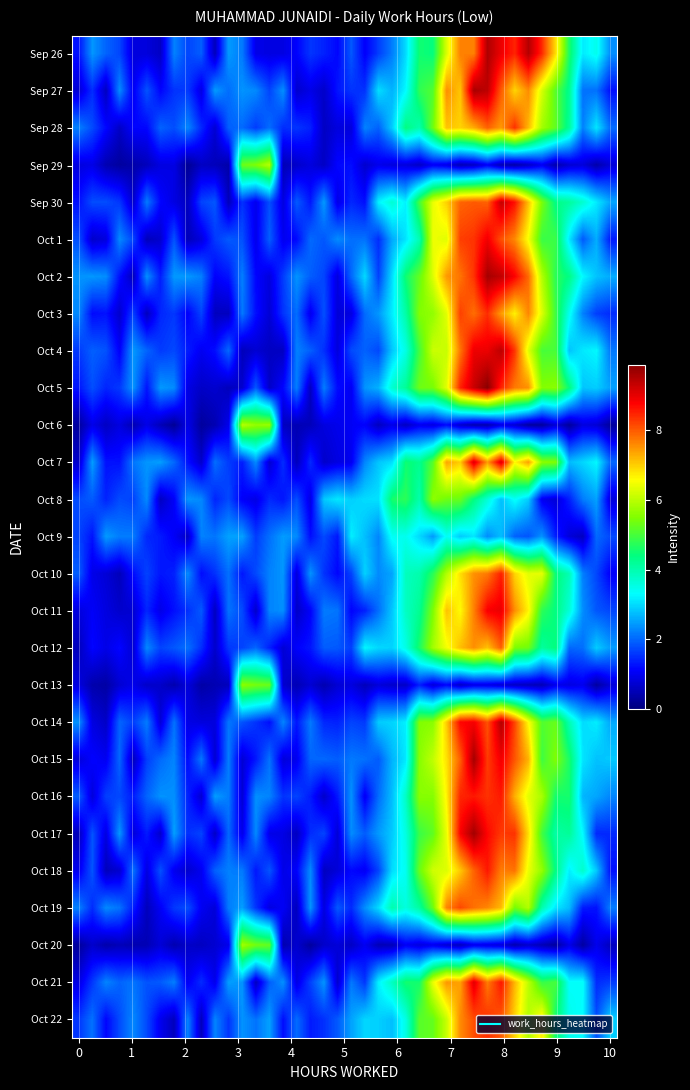

Reading left to right, what are all the values shown in this chart?

Sep 26: 1.2	2.4	2.0	1.7	0.8	0.8	0.6	2.2	1.7	1.9	0.5	2.4	2.2	0.9	0.9	0.9	1.1	1.6	1.4	1.1	1.9	1.1	1.6	2.2	3.0	4.5	4.4	6.3	7.7	7.7	9.5	8.9	8.5	9.5	8.4	6.9	4.6	3.1	3.5	2.3
Sep 27: 0.7	1.5	0.6	2.3	1.0	1.8	1.1	1.5	1.6	0.9	2.4	2.1	2.4	2.3	1.7	2.3	0.7	0.9	0.7	1.3	1.5	1.5	3.0	2.6	3.3	4.8	5.1	7.5	7.1	9.6	9.4	8.0	6.9	7.6	6.2	5.2	4.3	2.1	2.1	1.2
Sep 28: 2.2	1.7	1.2	0.6	1.1	1.2	2.0	1.8	2.3	1.4	0.7	1.9	2.0	1.6	2.0	1.5	1.6	1.4	0.6	0.8	0.8	2.2	1.9	2.9	4.4	4.0	5.4	7.1	7.0	7.3	7.9	7.5	8.4	7.2	5.8	5.2	4.2	2.2	3.1	2.0
Sep 29: 0.8	0.9	0.5	0.3	0.4	0.5	0.9	0.9	0.2	0.6	0.5	0.4	5.3	5.5	6.0	0.5	0.7	0.8	0.6	1.2	1.2	0.7	1.0	0.8	0.8	0.6	1.0	0.9	0.5	0.6	1.0	0.5	0.4	0.6	1.0	0.4	0.7	0.8	0.4	0.8
Sep 30: 1.2	1.8	1.8	1.6	0.7	2.2	1.1	0.9	0.6	1.7	1.9	0.5	1.5	1.0	1.8	0.9	1.9	1.3	2.4	0.9	1.4	1.2	3.2	3.7	3.2	5.0	6.4	7.0	7.9	8.0	7.9	9.3	8.7	7.1	5.4	4.4	4.1	3.7	3.1	2.5
Oct 1: 1.8	0.7	0.8	2.3	1.7	0.5	0.7	1.8	0.5	0.8	1.6	1.9	1.8	0.9	1.9	1.0	1.2	2.0	1.9	2.3	2.1	2.1	1.5	2.6	3.1	3.9	6.4	6.3	8.2	8.3	8.9	8.1	7.6	6.5	4.9	4.9	3.1	1.9	2.6	1.3
Oct 2: 2.4	2.4	2.3	1.2	0.5	2.4	1.4	2.4	2.4	2.2	1.1	1.3	2.2	1.1	0.8	1.6	2.4	1.9	1.7	0.8	2.0	3.0	1.7	3.0	4.5	5.2	6.3	7.5	7.8	8.3	9.6	9.4	8.8	7.9	5.9	4.8	4.4	3.3	2.8	2.6
Oct 3: 2.3	1.2	1.3	0.7	1.7	0.6	1.4	1.6	1.1	1.7	0.6	0.6	2.1	1.2	0.8	1.5	2.1	1.0	1.8	0.8	0.9	2.0	2.4	3.1	4.1	5.5	5.7	6.3	8.2	7.8	8.4	7.4	6.7	7.6	6.3	4.9	3.4	2.2	1.6	1.5
Oct 4: 1.6	1.9	1.8	1.1	2.4	2.0	1.6	1.7	1.3	1.0	1.2	2.0	0.5	0.7	0.6	0.6	2.2	1.9	1.5	0.8	1.7	1.9	1.7	2.8	3.5	5.0	6.1	6.1	7.8	8.9	8.9	9.4	8.3	6.3	5.0	5.0	2.8	3.1	3.3	2.2
Oct 5: 1.3	1.8	1.4	1.6	2.4	1.3	2.4	2.3	0.9	0.6	0.7	0.5	0.7	1.9	0.6	1.1	2.2	0.6	2.2	1.2	1.0	2.4	2.6	3.7	4.2	5.3	5.4	6.3	8.5	9.3	9.9	8.5	7.7	7.5	5.5	5.6	4.4	2.8	2.9	2.5
Oct 6: 0.3	0.9	0.6	0.9	0.5	0.9	0.5	0.2	0.9	0.3	0.5	1.0	6.0	5.7	5.7	0.6	0.5	0.5	0.8	1.0	1.0	1.1	0.6	0.9	0.6	1.0	0.9	1.2	0.7	0.4	0.4	0.9	0.7	0.3	0.3	0.8	0.3	0.9	0.8	0.3
Oct 7: 0.7	2.5	1.2	1.2	2.1	2.4	2.5	2.0	1.3	0.7	2.1	1.6	1.3	2.3	0.7	1.5	0.5	1.5	0.7	0.9	1.0	2.3	2.8	3.0	4.5	4.3	5.1	7.4	7.0	9.1	7.5	9.1	6.7	7.4	5.6	5.5	2.7	3.0	3.3	2.0
Oct 8: 1.8	1.9	1.4	1.8	1.7	2.3	0.6	1.1	2.4	2.3	1.4	1.7	1.1	0.9	1.5	1.3	1.8	0.9	2.8	3.1	2.9	3.0	3.1	4.6	4.8	4.0	5.6	5.3	5.3	4.4	3.7	2.8	3.4	2.9	1.0	0.8	1.4	2.2	2.5	0.8
Oct 9: 1.7	1.3	2.4	2.2	2.2	1.4	1.3	1.0	0.6	2.2	2.1	2.5	2.5	1.6	2.1	2.5	2.3	1.2	1.7	1.3	3.2	2.8	2.3	3.4	3.4	3.0	2.4	3.4	2.9	3.1	2.3	2.7	1.9	1.8	2.4	1.4	0.8	0.6	2.0	1.7
Oct 10: 1.9	0.9	0.8	0.5	1.2	1.7	1.3	1.4	2.3	1.2	1.5	2.1	1.3	1.7	2.2	2.4	0.8	2.4	1.5	1.1	1.7	2.9	2.3	2.5	3.9	4.0	4.7	5.9	6.8	7.5	7.7	8.5	7.0	6.3	6.4	4.5	3.9	2.2	1.7	1.0
Oct 11: 0.8	1.1	0.9	0.7	0.7	1.4	0.9	1.2	1.5	1.9	0.6	2.1	1.8	0.7	2.2	2.3	0.6	1.1	2.2	2.1	1.1	1.4	2.1	2.8	3.8	4.2	5.5	7.1	6.6	7.7	8.8	9.0	7.6	6.7	4.8	4.4	3.6	2.3	1.9	1.7
Oct 12: 0.5	1.1	0.9	1.2	0.7	2.3	1.7	1.9	2.1	1.5	0.7	1.6	1.7	2.0	1.4	0.8	1.1	1.3	1.9	1.9	1.6	3.2	3.0	2.9	3.5	4.6	5.8	6.5	7.1	7.6	7.1	8.0	5.5	5.4	4.1	4.4	2.0	2.1	2.9	2.5
Oct 13: 0.9	0.4	0.3	0.7	0.9	0.6	0.7	0.4	0.8	0.3	0.5	0.5	5.6	5.4	5.3	0.7	0.5	0.7	0.4	0.8	0.9	0.5	0.8	0.7	0.6	1.4	0.8	1.1	0.6	0.9	0.9	0.8	0.6	0.6	0.5	1.0	0.9	1.0	0.3	0.8
Oct 14: 2.4	0.9	0.6	2.0	1.6	2.2	0.8	2.1	0.9	0.8	0.8	2.1	1.8	1.5	1.2	2.3	1.3	2.2	1.4	1.4	1.7	1.6	2.9	2.9	3.2	5.5	5.6	7.0	8.7	8.9	8.1	9.5	8.2	6.6	5.1	5.3	4.0	3.0	3.2	2.6
Oct 15: 0.8	1.1	1.0	2.0	0.6	1.6	2.0	2.3	1.2	2.1	0.7	2.2	0.8	1.3	2.1	0.8	1.0	2.0	2.0	1.9	2.2	2.1	1.9	2.7	3.1	5.6	6.0	6.8	8.0	9.6	8.3	8.9	8.0	7.3	4.9	5.5	4.6	3.1	2.8	2.8
Oct 16: 1.9	0.8	1.7	1.7	1.3	2.0	2.4	2.4	1.4	0.7	2.5	2.2	0.7	2.3	2.2	1.5	1.7	1.3	0.7	1.3	2.4	1.0	2.0	2.7	3.8	5.6	5.5	6.7	8.5	8.6	8.4	8.6	7.3	6.3	5.8	4.6	4.6	2.7	2.5	2.3
Oct 17: 0.5	1.8	0.9	2.4	0.8	1.3	0.7	2.5	1.5	1.7	0.6	2.0	0.9	2.3	0.9	0.9	0.6	1.5	1.7	0.8	2.3	1.9	2.4	2.8	3.6	4.9	5.2	6.4	8.8	9.6	8.7	8.3	8.4	6.9	5.0	4.1	4.2	3.3	1.4	1.4
Oct 18: 1.0	1.8	0.5	0.7	2.1	0.9	1.8	1.0	0.7	1.0	1.9	2.2	2.2	1.3	1.8	0.9	1.1	2.3	0.6	0.8	1.2	1.0	1.7	3.0	3.4	5.3	6.2	6.3	7.1	7.9	8.6	7.7	7.8	6.4	5.7	4.4	3.2	3.7	2.8	1.2
Oct 19: 2.2	1.5	2.3	2.1	1.4	0.5	1.0	1.6	1.8	1.0	0.8	2.2	2.5	1.6	0.8	1.1	0.6	2.4	0.8	1.9	1.5	2.3	3.0	4.0	3.6	4.1	5.3	7.7	8.2	7.8	7.6	7.2	5.4	5.9	4.0	3.1	2.7	1.3	1.2	2.2
Oct 20: 0.3	0.7	0.4	0.5	0.4	0.5	0.8	0.4	0.7	0.6	0.7	1.0	5.8	5.4	5.2	0.4	0.7	0.3	0.7	0.8	0.6	1.0	0.5	0.5	1.0	0.8	1.0	0.7	0.5	1.0	0.9	0.8	0.4	0.7	0.5	0.3	0.9	0.3	1.0	0.6
Oct 21: 0.9	1.6	2.2	2.0	2.1	1.8	1.9	2.2	1.0	1.5	0.9	2.5	2.4	0.6	1.9	2.4	0.9	1.7	2.4	0.7	2.1	1.6	3.2	3.8	4.5	4.6	6.4	7.5	7.4	9.1	7.7	8.6	7.2	6.0	4.8	5.0	3.3	3.3	1.5	1.6
Oct 22: 1.6	2.1	1.1	1.8	2.3	1.7	1.0	0.5	2.2	0.5	2.2	1.6	2.4	2.1	2.5	1.2	2.0	1.3	1.5	1.9	2.5	3.0	2.9	2.8	3.5	5.1	5.3	6.1	7.6	8.1	8.4	8.0	7.0	5.9	6.8	4.5	3.5	3.3	1.8	2.9